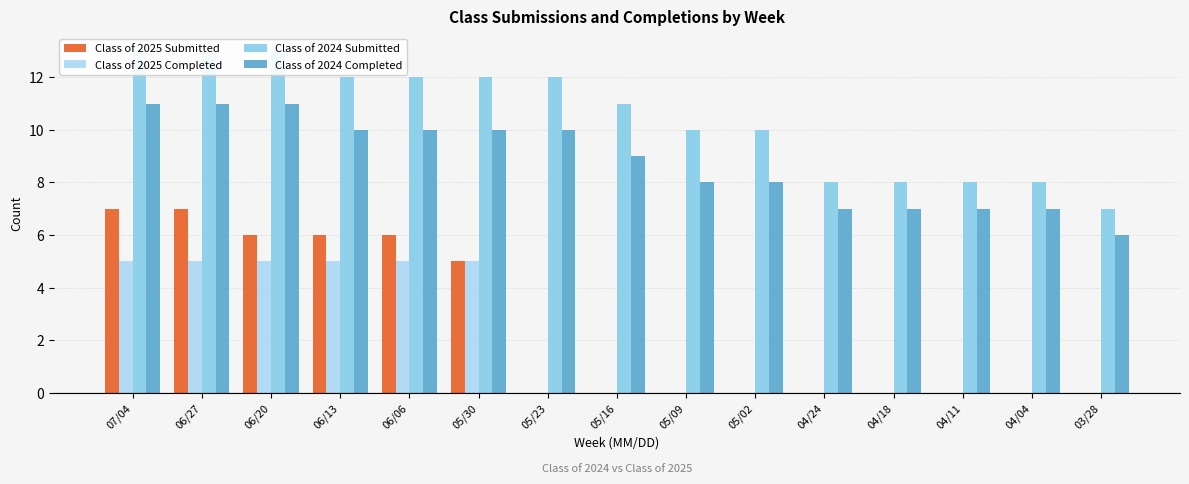

At which label is Class of 2024 Completed closest to 8?

05/09